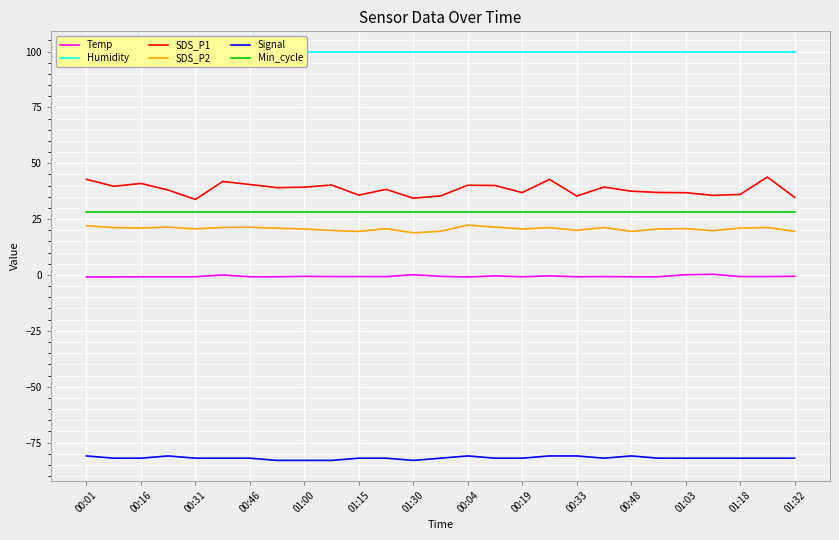

Is it true that Min_cycle equals 28.0 at 01:00?

True